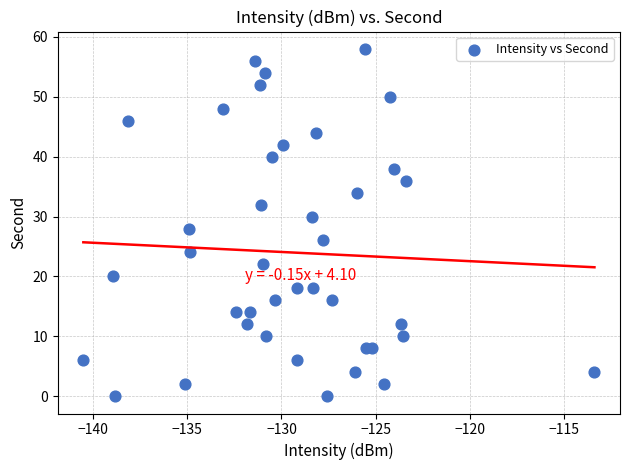

What is the range of Y values (max minus min)?

58